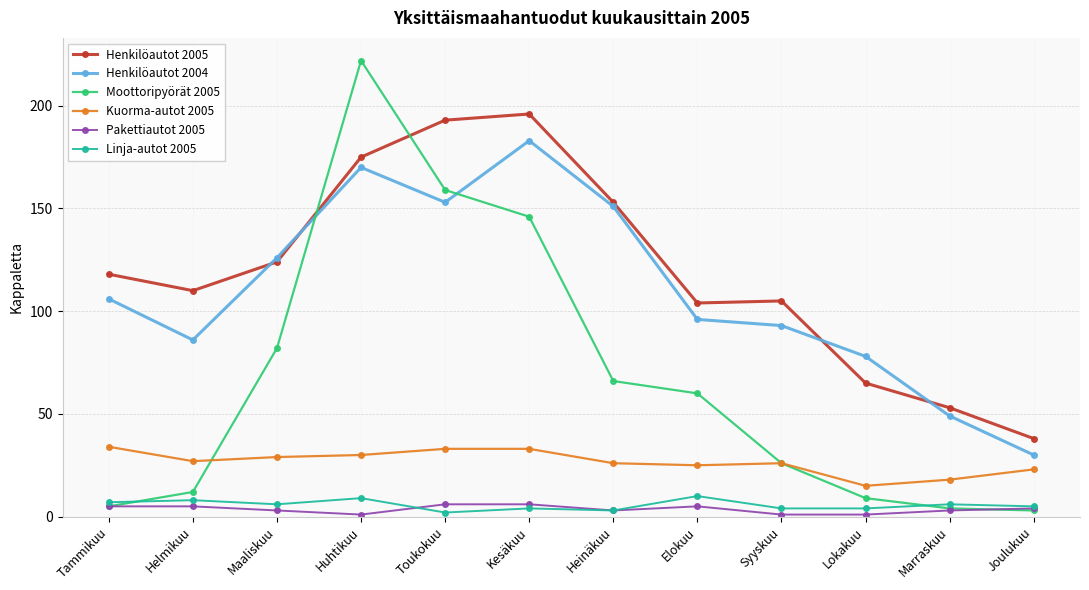

The value of Henkilöautot 2005 at Joulukuu is 12. True or false?

False